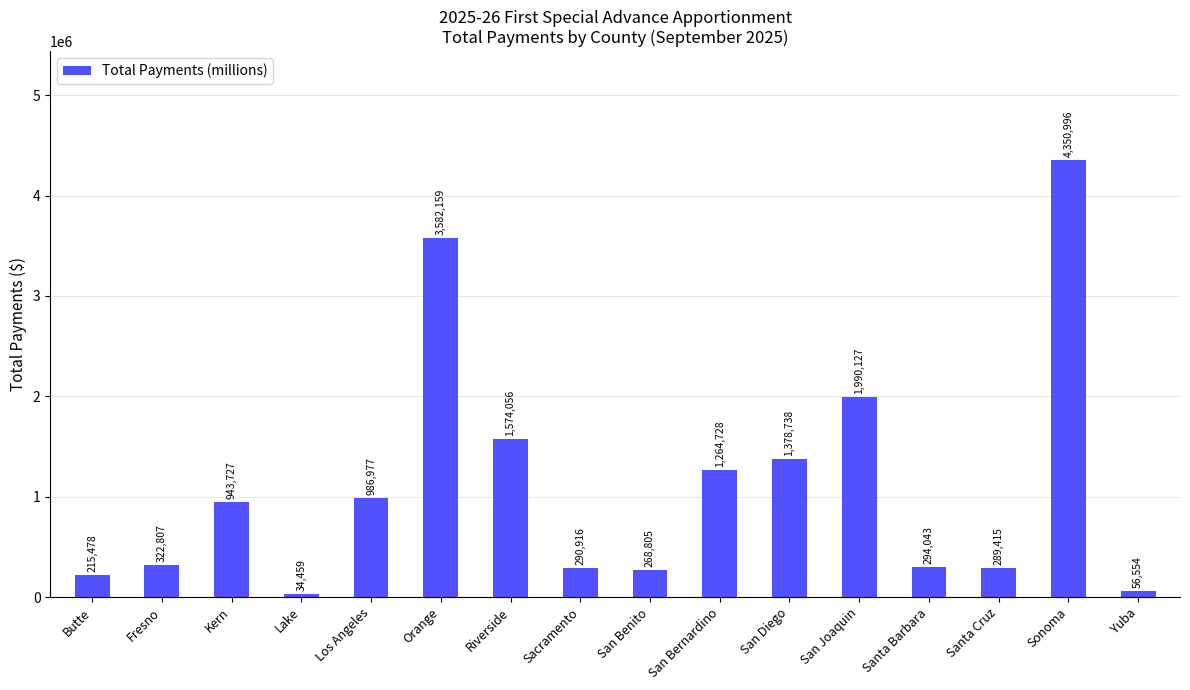

Read the value at Santa Barbara.

294043